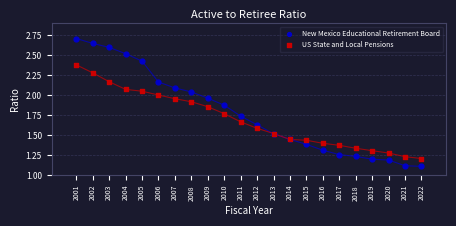

Which series has the widest spread of Y values?

New Mexico Educational Retirement Board